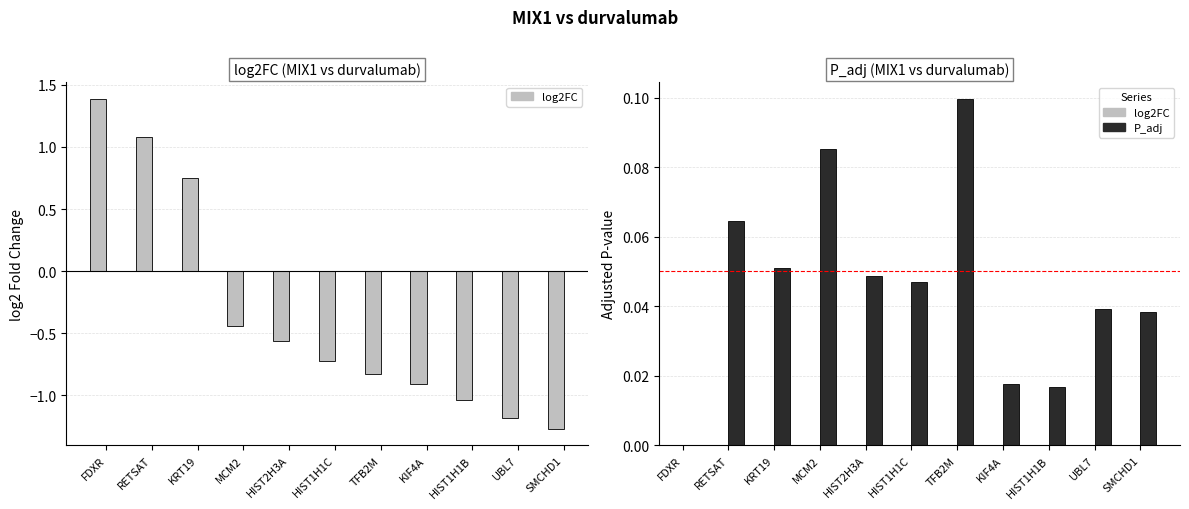

Reading left to right, what are all the values shown in this chart?

log2FC (MIX1 vs durvalumab): 1.4	1.1	0.8	-0.4	-0.6	-0.7	-0.8	-0.9	-1.0	-1.2	-1.3
P_adj (MIX1 vs durvalumab): 0.0	0.1	0.1	0.1	0.0	0.0	0.1	0.0	0.0	0.0	0.0